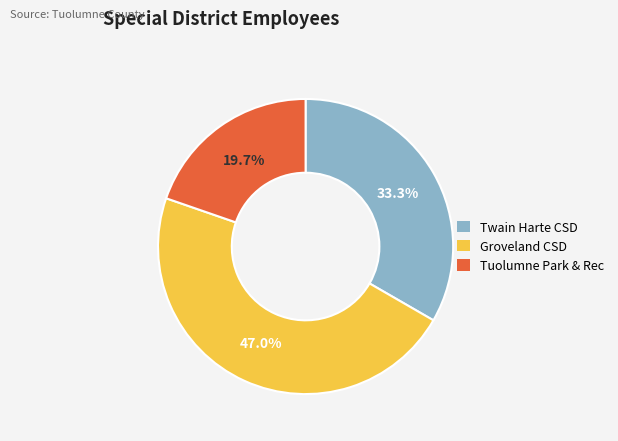

What portion of the pie excludes Tuolumne Park & Rec?

80.3%